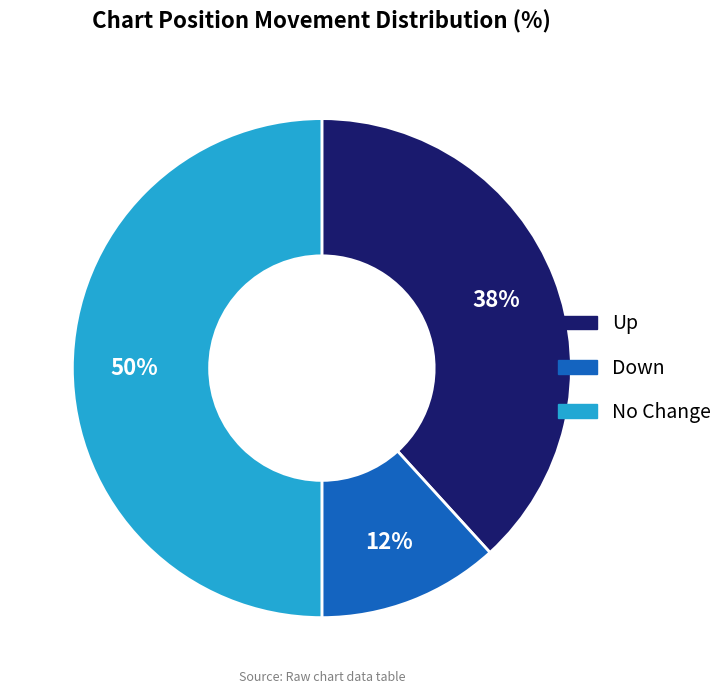

To the nearest percent, what is the average slice percentage?

33%